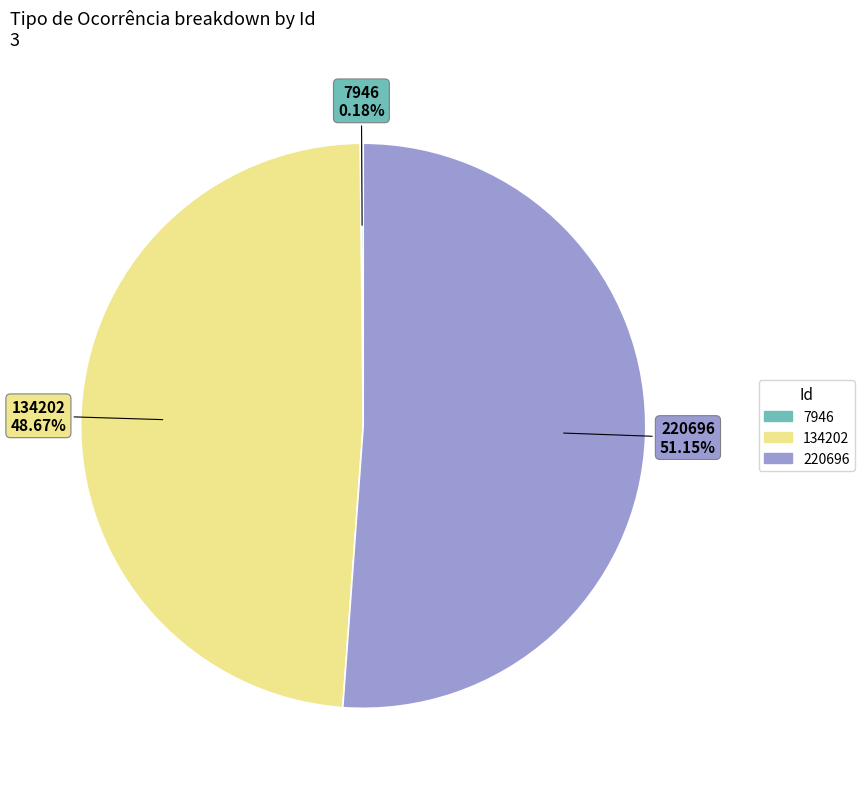

What is the largest slice in the pie chart?

220696